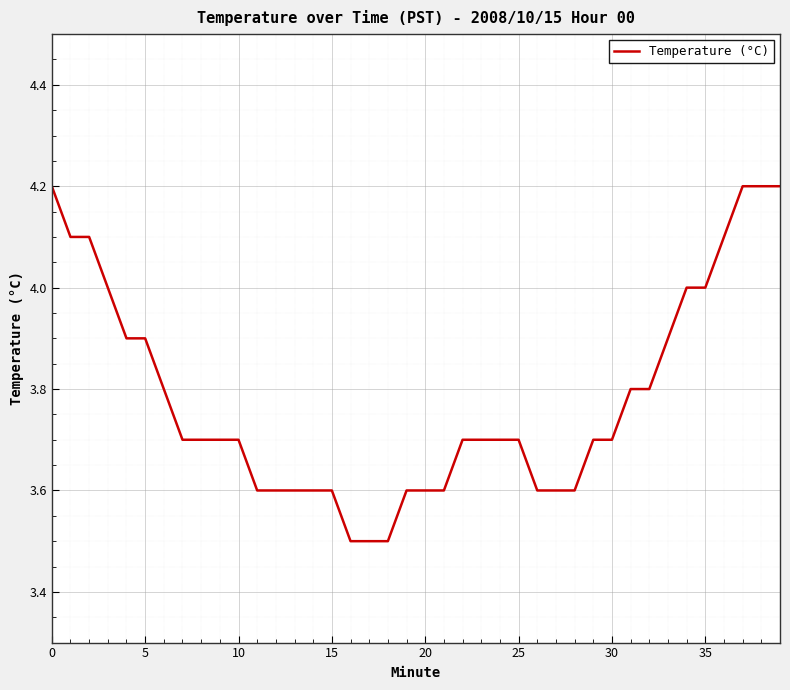

What is the minimum value shown in the chart?

3.5